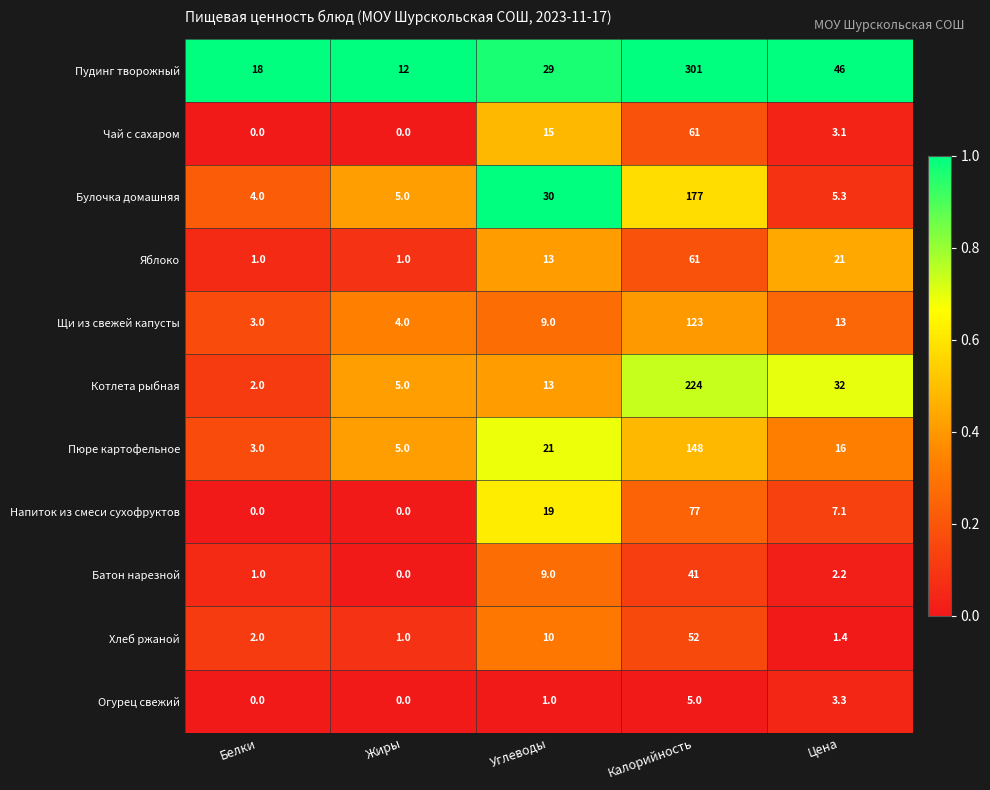

Where is Батон нарезной nearest to the value 20?

Углеводы